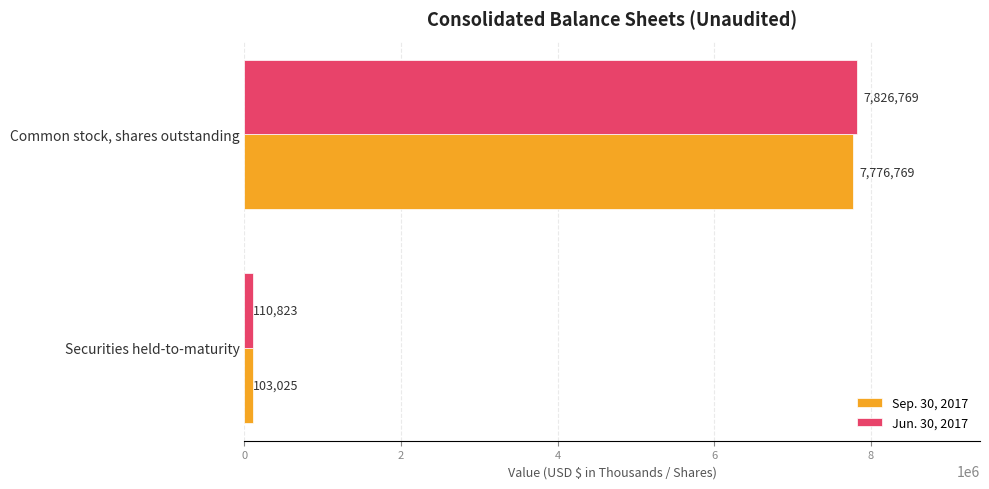

Is it true that Sep. 30, 2017 equals 103025 at Securities held-to-maturity?

True